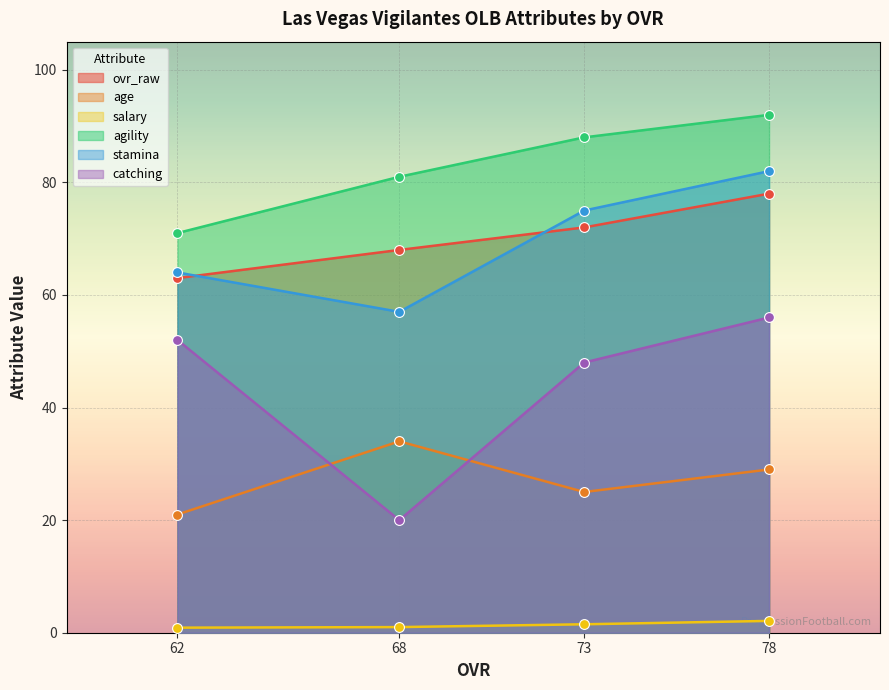

Which series contains the highest Y value?

salary